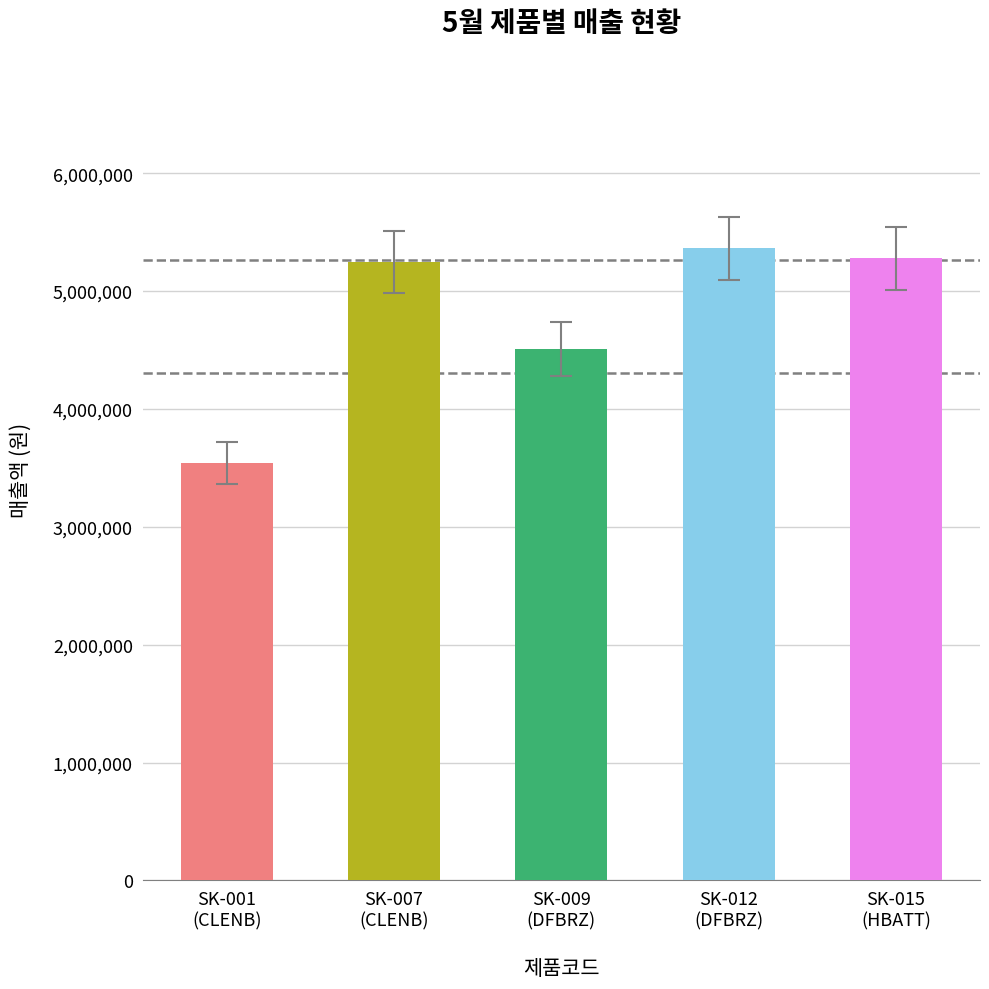

What is the average value?

4788220